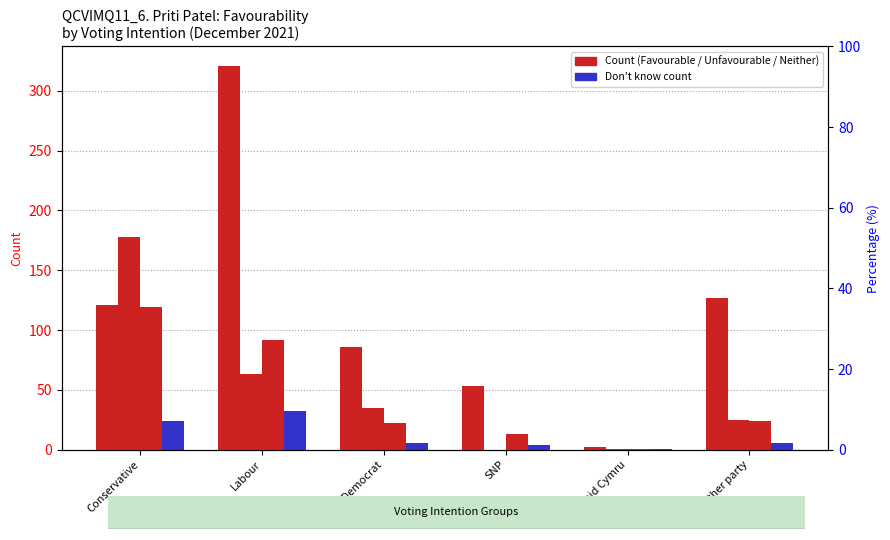

Reading right to left, what are all the values shown in this chart?

Sum: Unfavourable: Another party=127	Plaid Cymru=2	SNP=53	Liberal Democrat=86	Labour=321	Conservative=121
Sum: Favourable: Another party=25	Plaid Cymru=1	SNP=0	Liberal Democrat=35	Labour=63	Conservative=178
Neither favourable nor unfavourable: Another party=24	Plaid Cymru=1	SNP=13	Liberal Democrat=22	Labour=92	Conservative=119
Don't know: Another party=6	Plaid Cymru=1	SNP=4	Liberal Democrat=6	Labour=32	Conservative=24